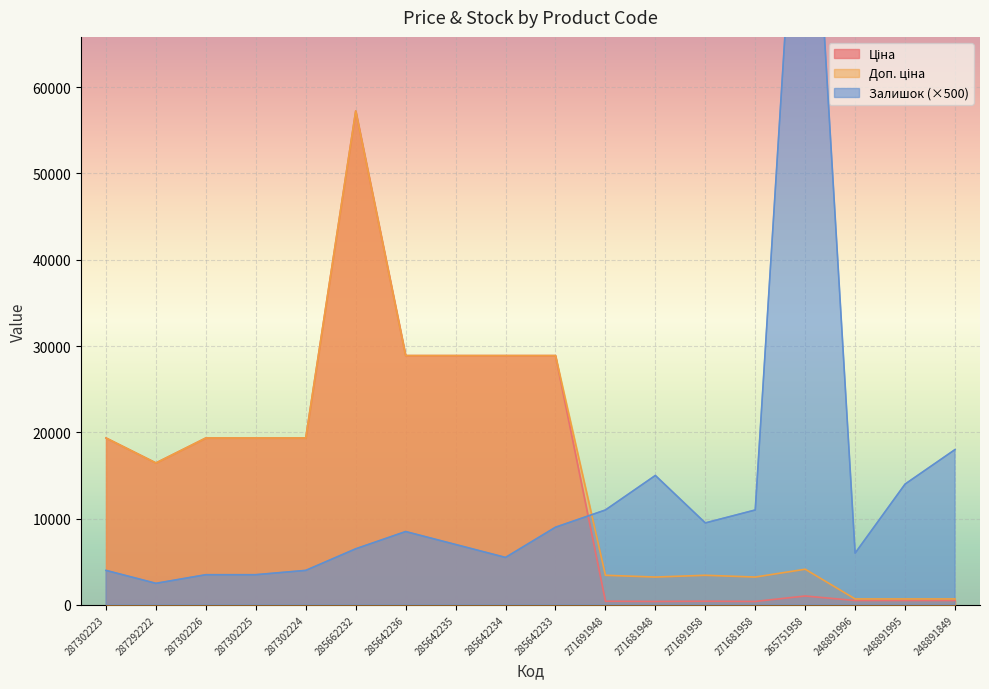

List the series in order of their peak value, lowest first.

Ціна, Доп. ціна, Залишок